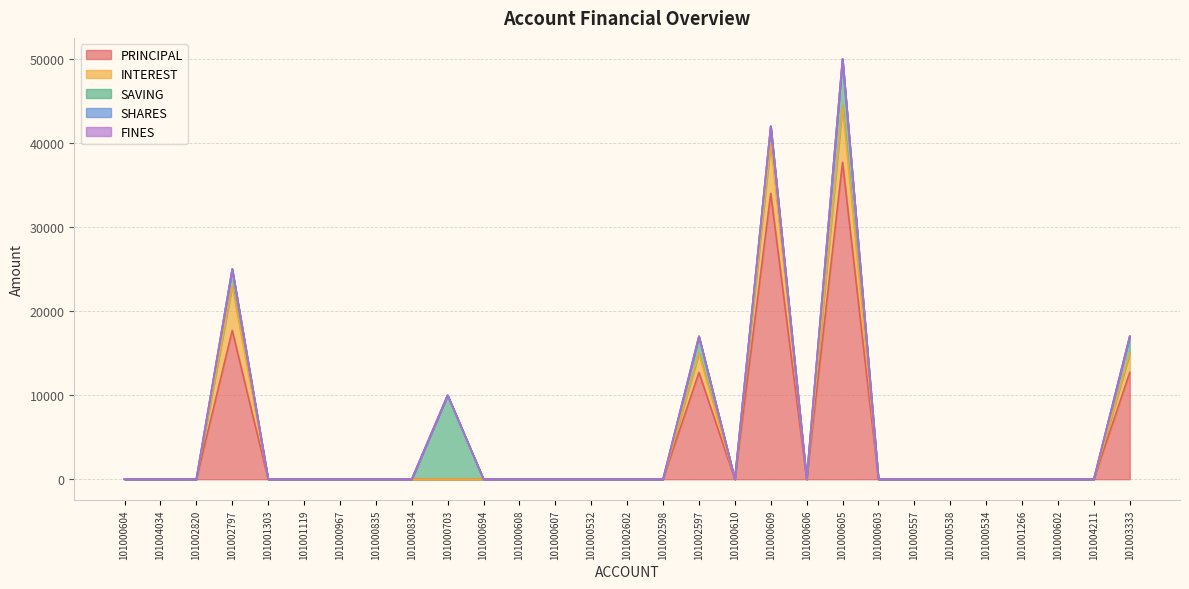

How many lines are shown in the chart?

5